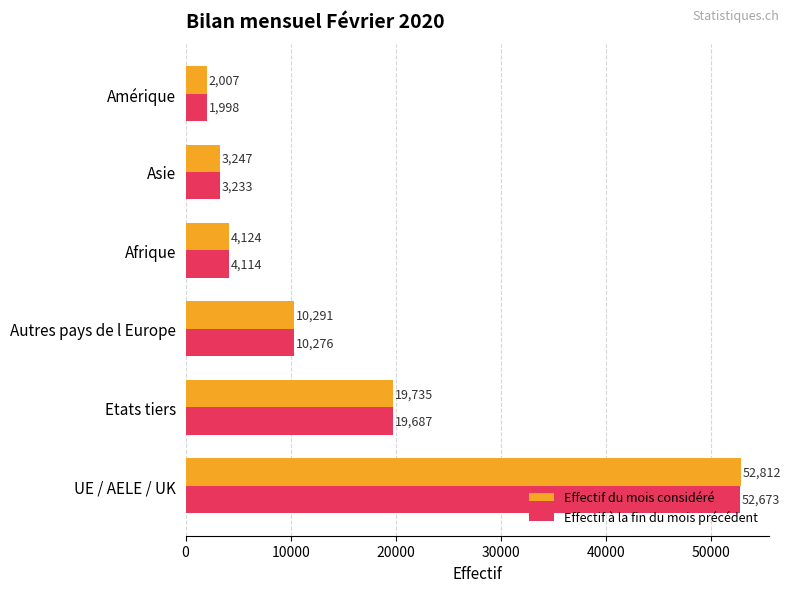

True or false: Effectif du mois considéré has a value of 3247 at Asie.

True